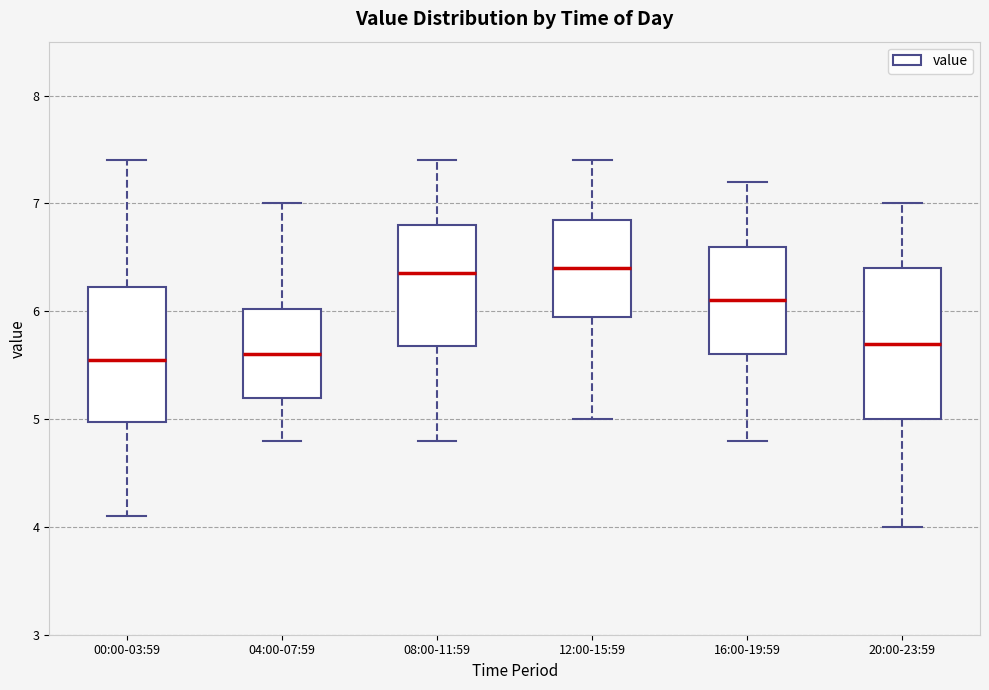

Reading left to right, transcribe this box plot: for each box, give where its median line is, the range the box spans, and where its two whiskers end, as read against the y-axis. The values are not printed on the chart, so give them approximately, as read against the axis.

00:00-03:59: median 5.6, box 5.0 to 6.2, whiskers 4.1 to 7.4
04:00-07:59: median 5.6, box 5.2 to 6.0, whiskers 4.8 to 7.0
08:00-11:59: median 6.4, box 5.7 to 6.8, whiskers 4.8 to 7.4
12:00-15:59: median 6.4, box 6.0 to 6.9, whiskers 5.0 to 7.4
16:00-19:59: median 6.1, box 5.6 to 6.6, whiskers 4.8 to 7.2
20:00-23:59: median 5.7, box 5.0 to 6.4, whiskers 4.0 to 7.0